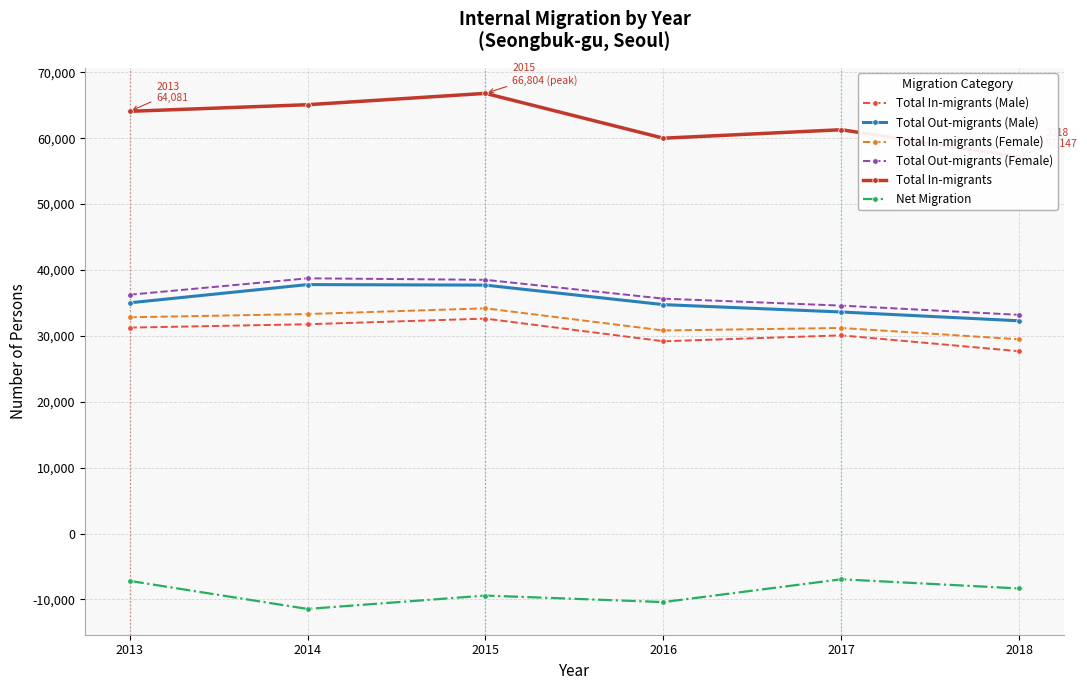

Which has a higher value, 2014 or 2018?

2014